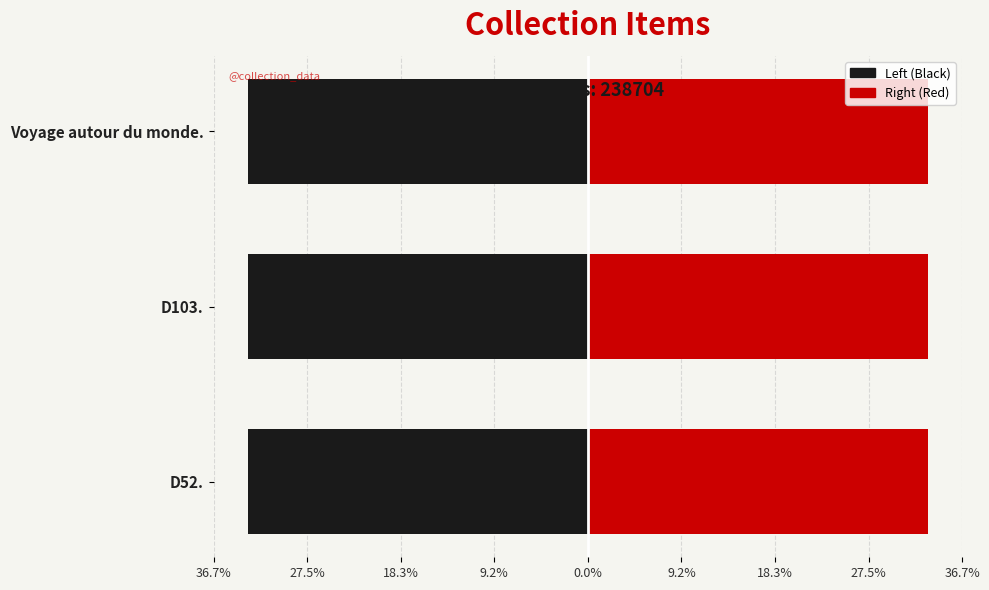

Between D103. and Voyage autour du monde., which is larger?

D103.